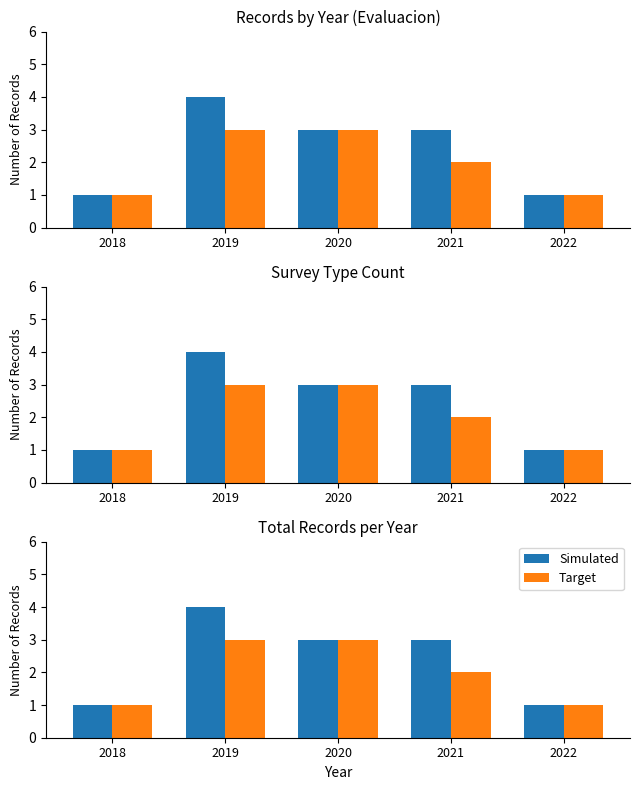

What is the total value across all series at 2021?

5